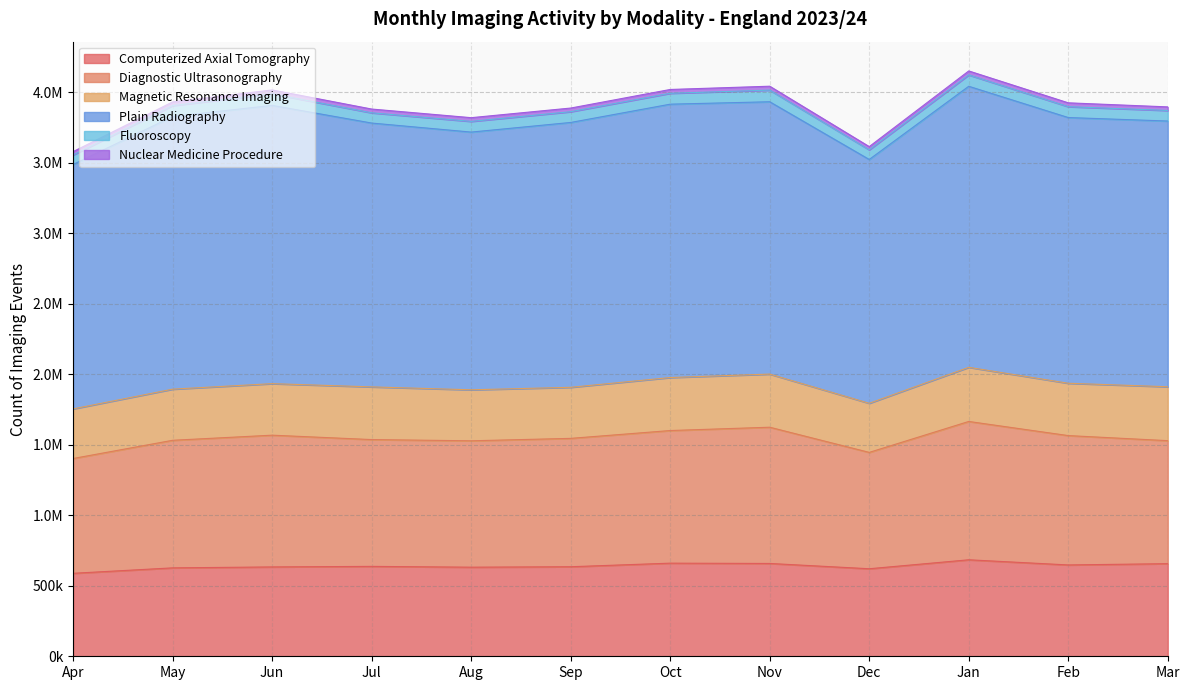

What is the sum of all Magnetic Resonance Imaging values?

4415460